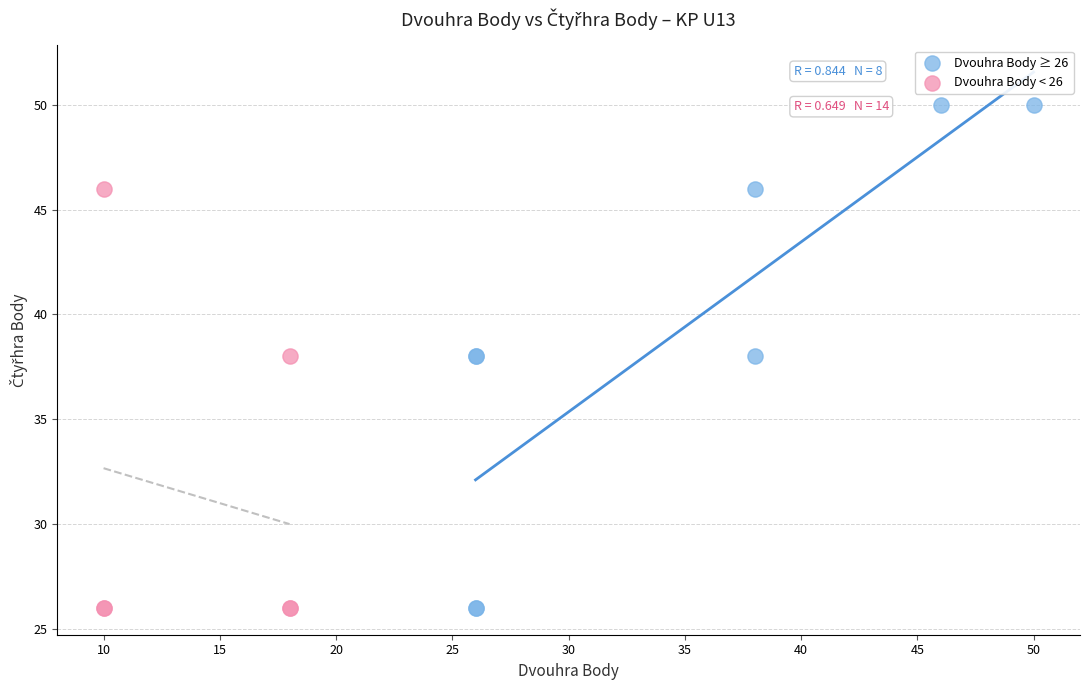

Which series contains the highest Y value?

Dvouhra Body ≥ 26